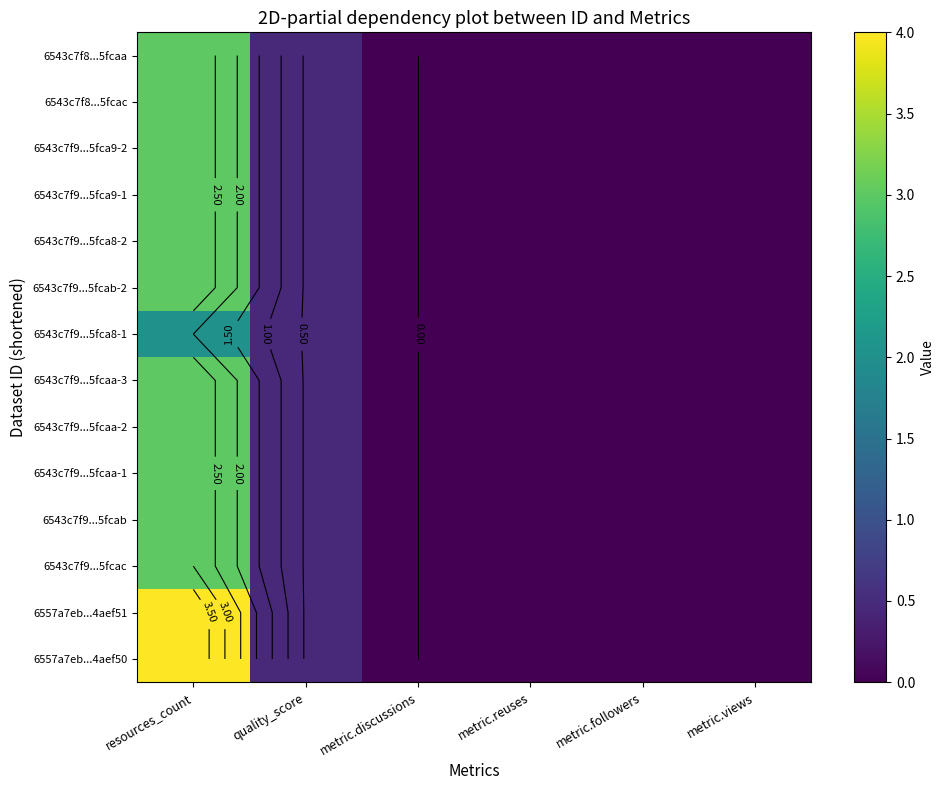

The value of 6543c7f9...5fcac at quality_score is 0.1. True or false?

False